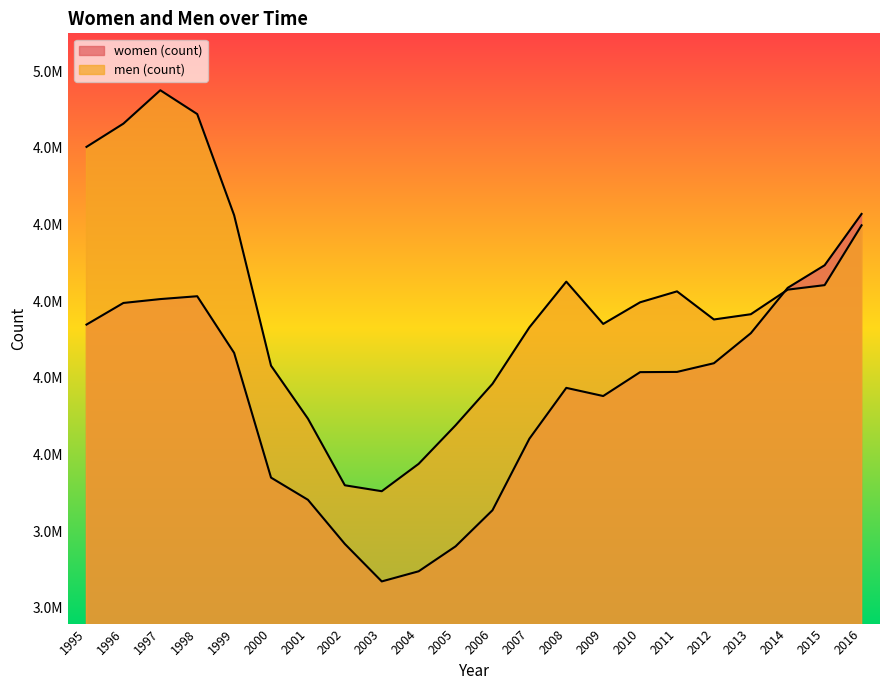

The women (count) series shows 3881431 at 2001. True or false?

True